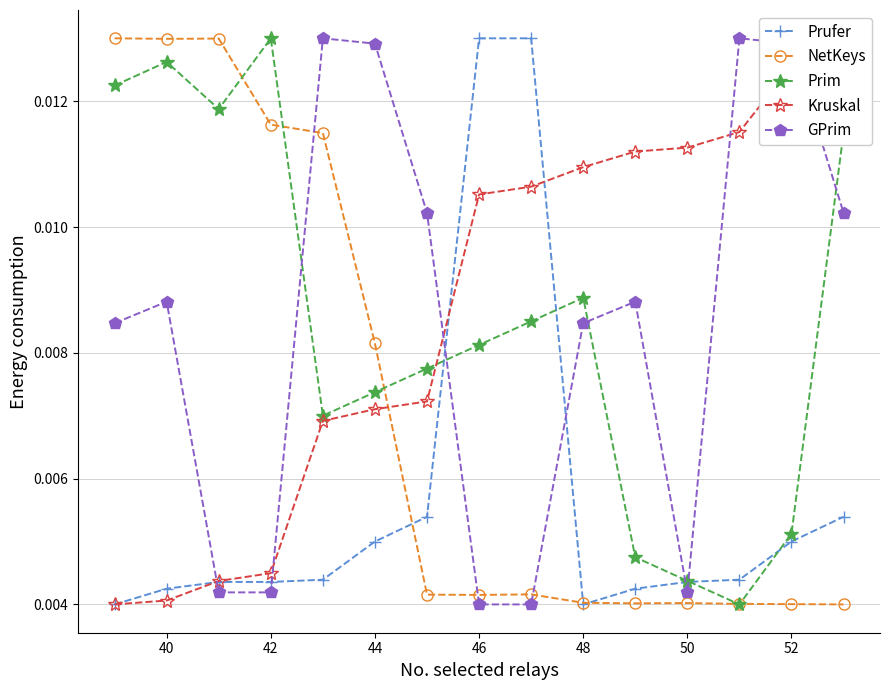

Count the Prufer values in the range 0 to 1.

15